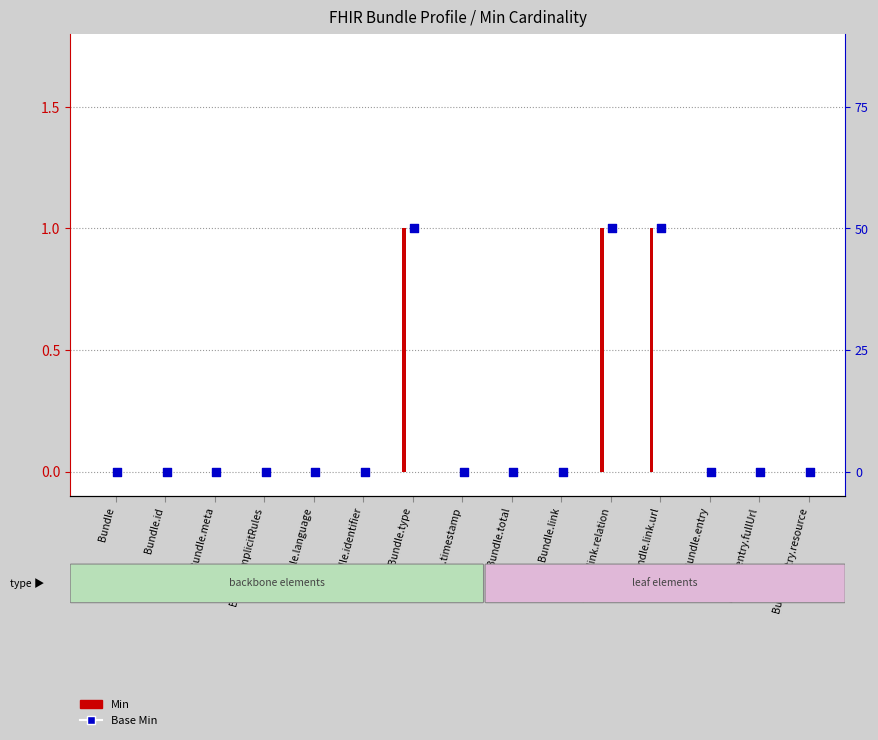

What are all the series names shown in the legend?

Min, Base Min